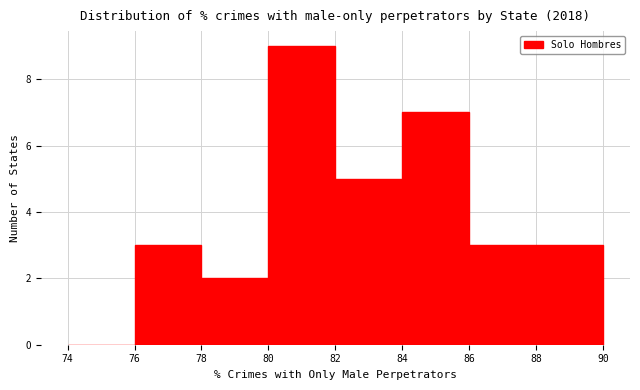

Reading left to right, list every bar in this chart as the range it spans on the x-axis followed by its height. The values are not printed on the chart, so give them approximately, as read against the axis.

74 to 76: 0
76 to 78: 3
78 to 80: 2
80 to 82: 9
82 to 84: 5
84 to 86: 7
86 to 88: 3
88 to 90: 3